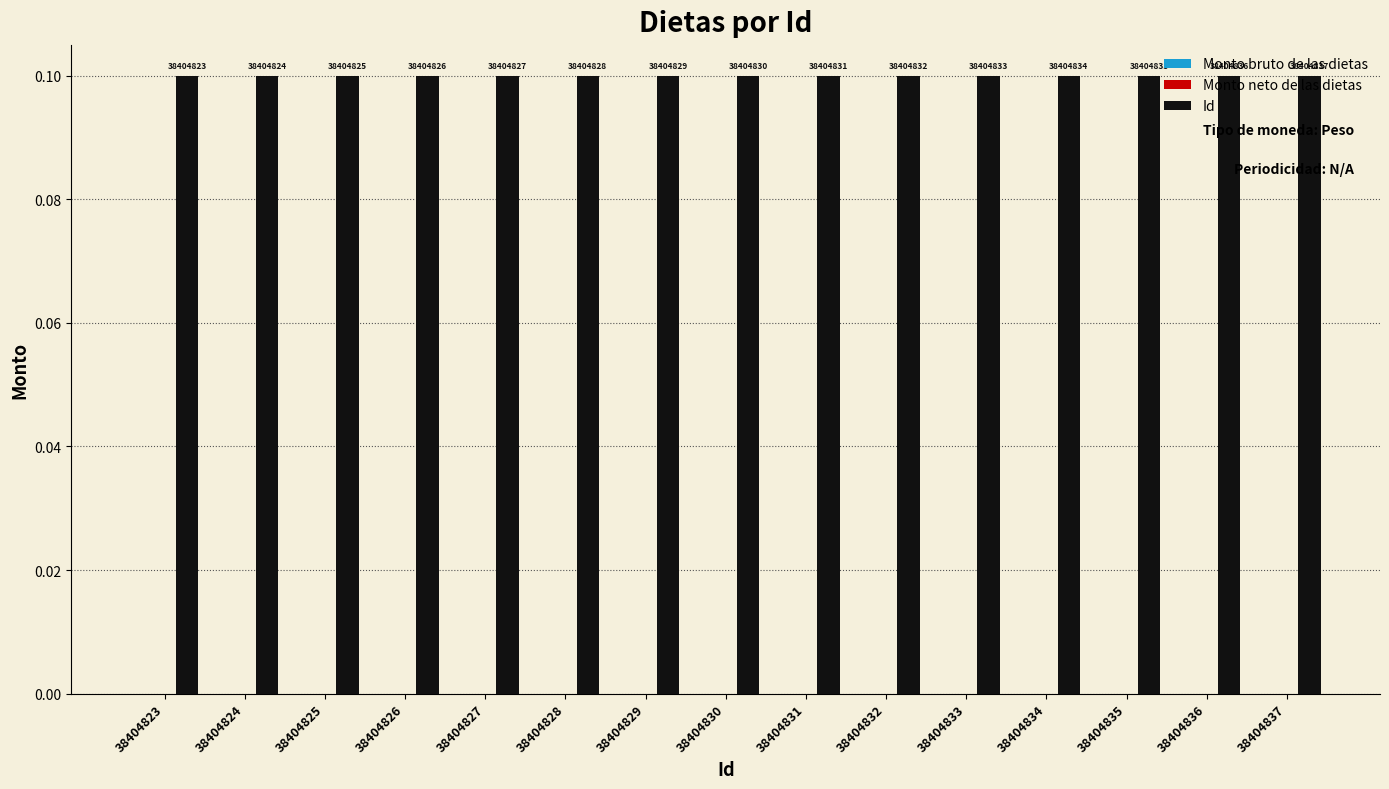

At which label does Monto neto de las dietas reach its minimum?

38404823